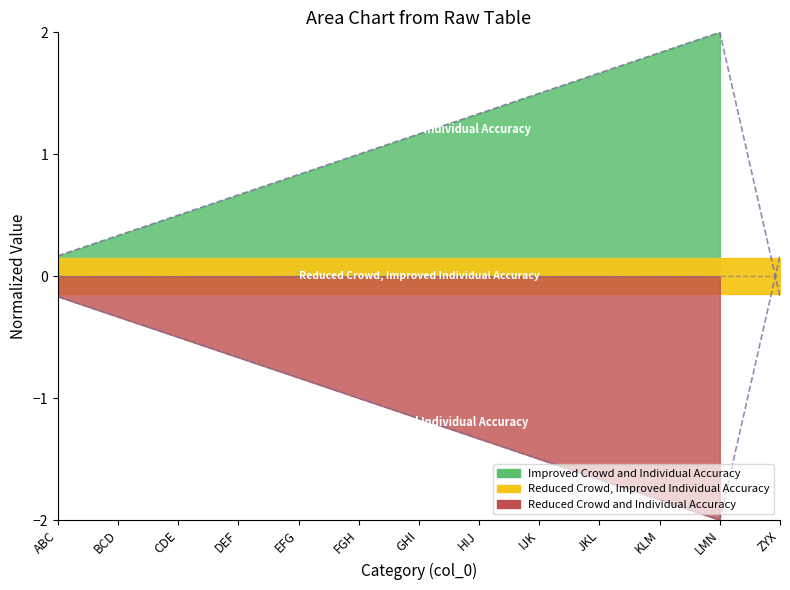

True or false: col_1 and col_2 intersect in this chart.

True